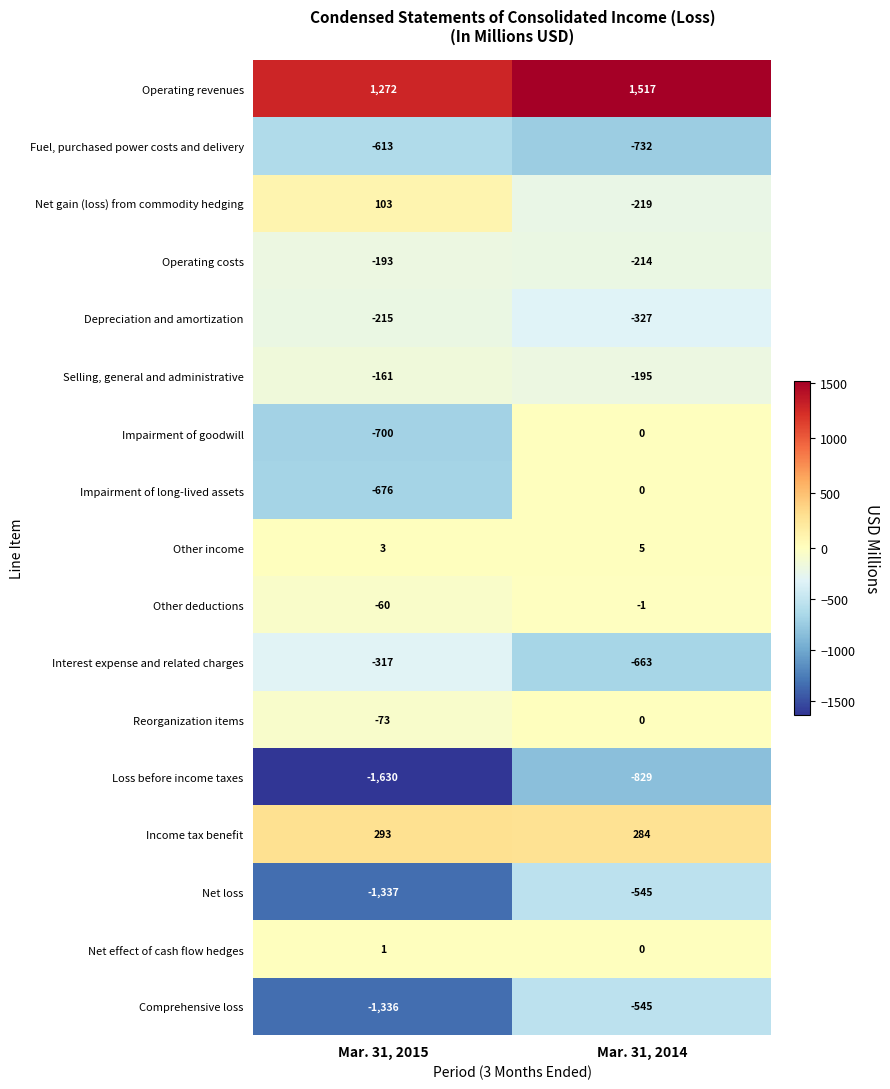

Rank the series at Mar. 31, 2015 from highest to lowest value.

Operating revenues, Income tax benefit, Net gain (loss) from commodity hedging, Other income, Net effect of cash flow hedges, Other deductions, Reorganization items, Selling, general and administrative, Operating costs, Depreciation and amortization, Interest expense and related charges, Fuel, purchased power costs and delivery, Impairment of long-lived assets, Impairment of goodwill, Comprehensive loss, Net loss, Loss before income taxes